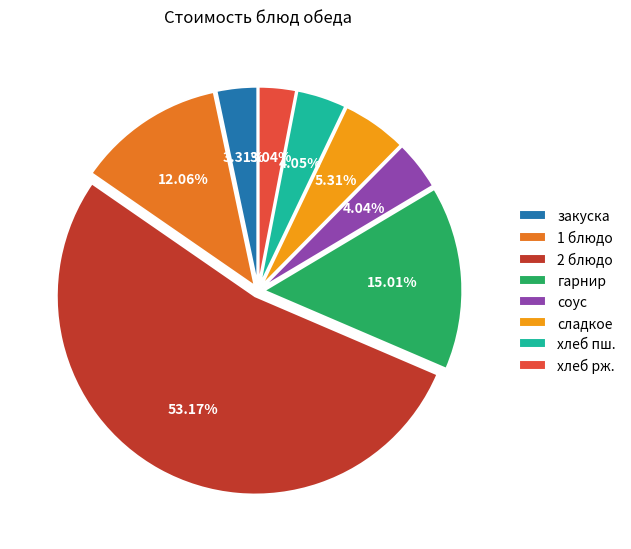

What is the ratio of the value at сладкое to the value at 1 блюдо?

0.4